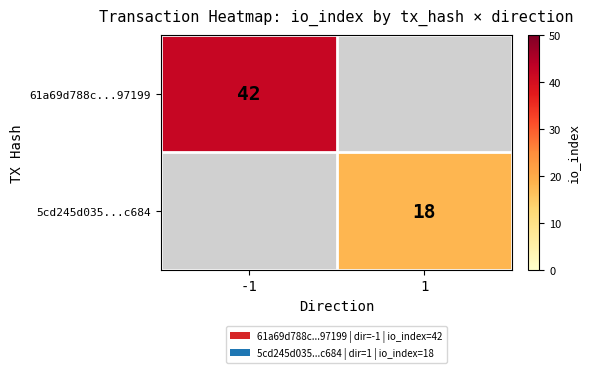

The value of 61a69d788c...97199 at -1 is 22. True or false?

False